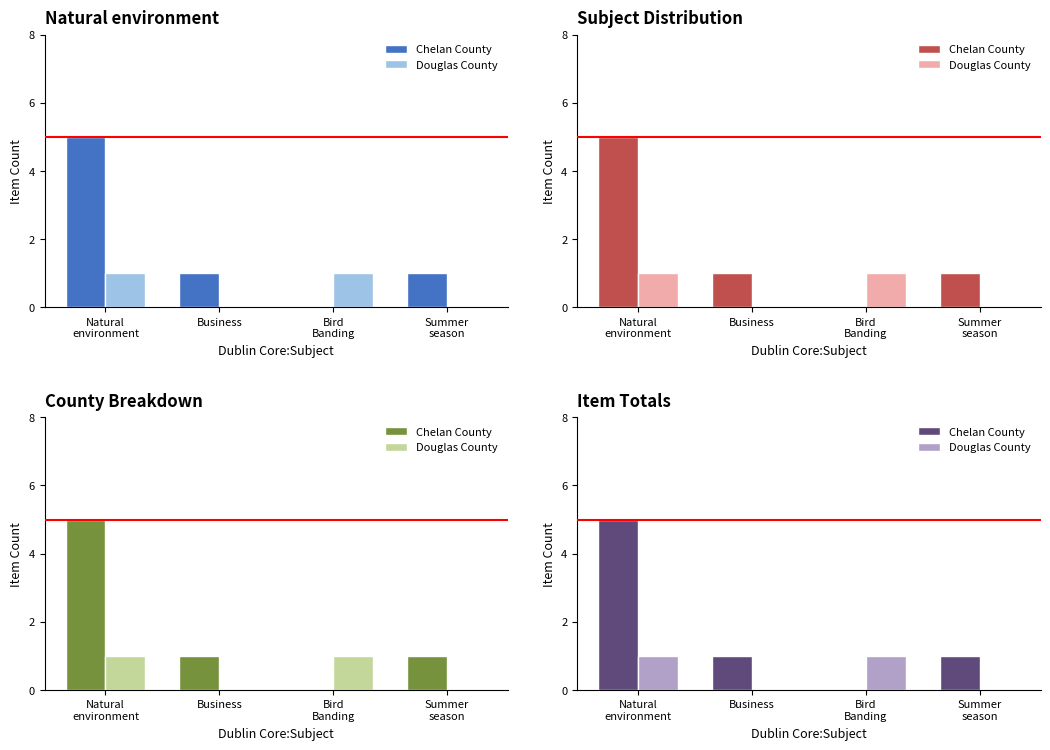

Rank the series by their average value, from highest to lowest.

Chelan County, Douglas County